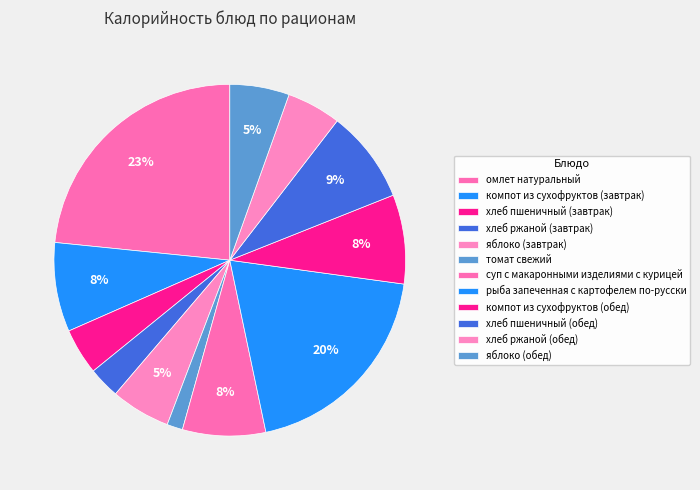

What is the smallest slice in the pie chart?

томат свежий